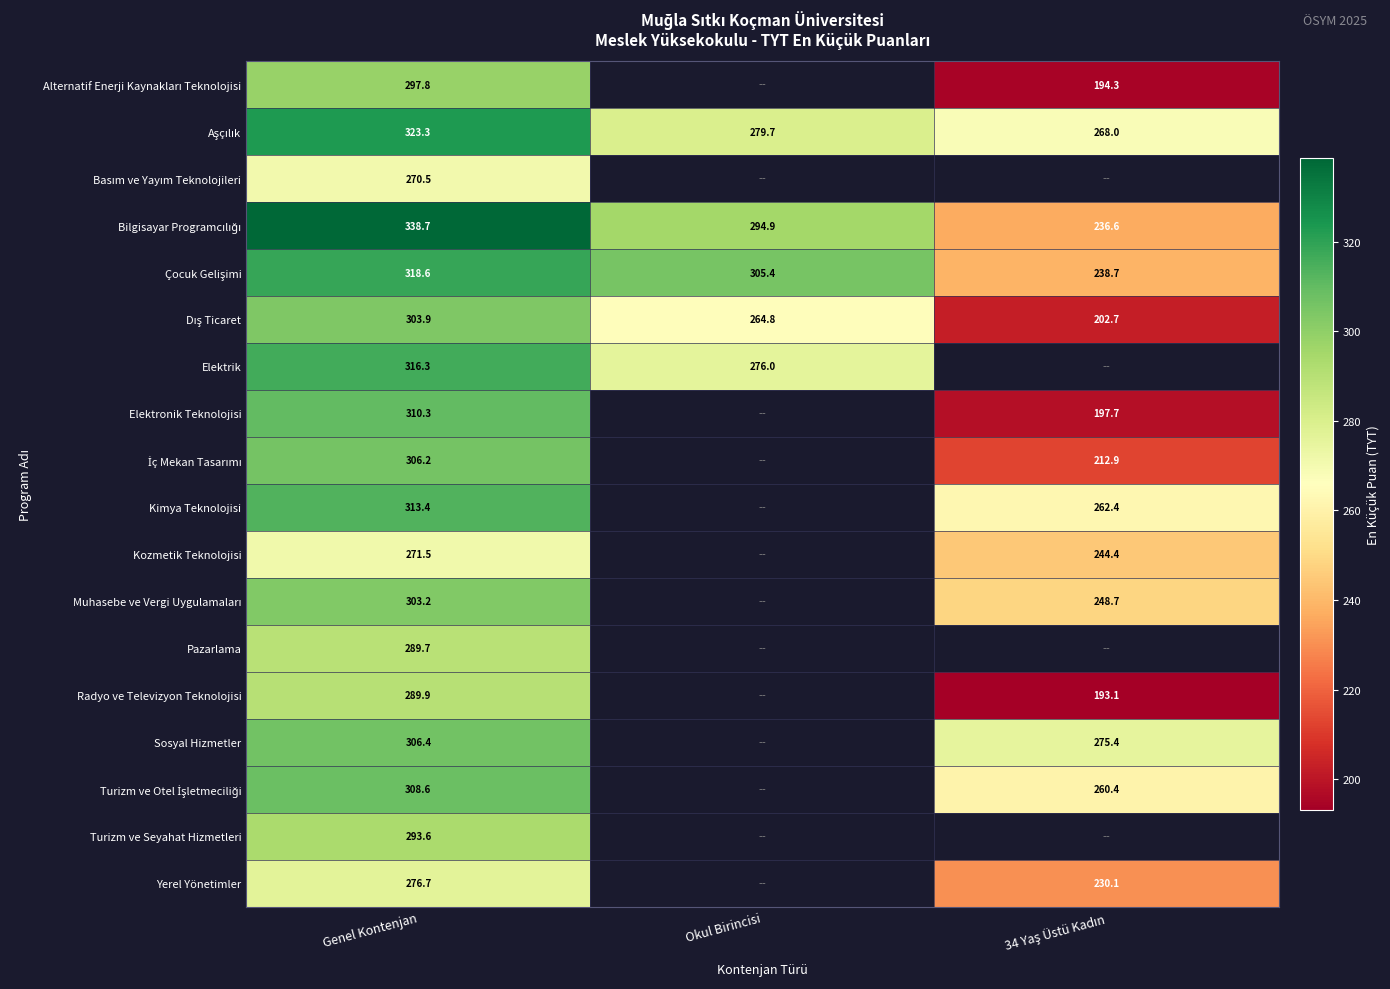

True or false: Bilgisayar Programcılığı has a value of 294.9 at Okul Birincisi.

True